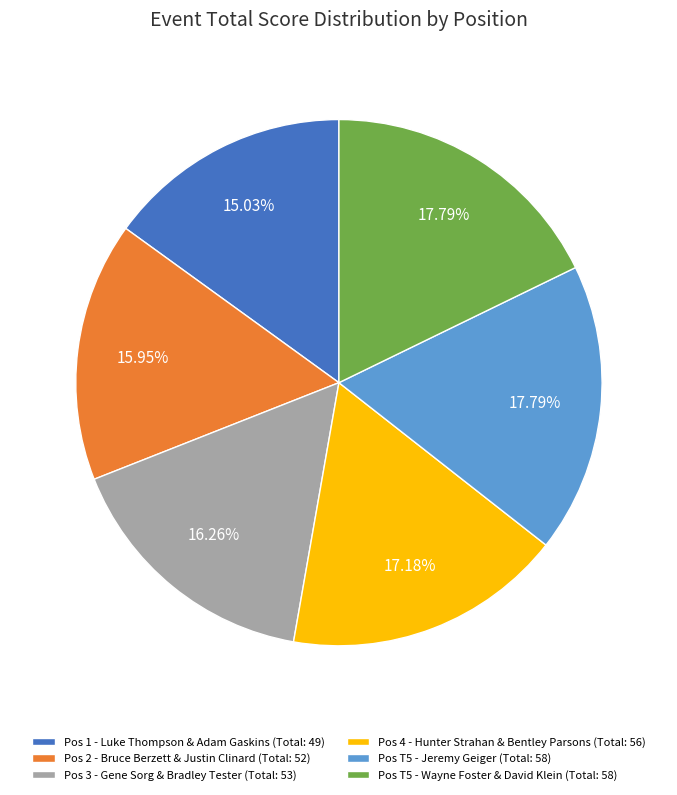

Is there any slice that represents more than half of the pie?

No